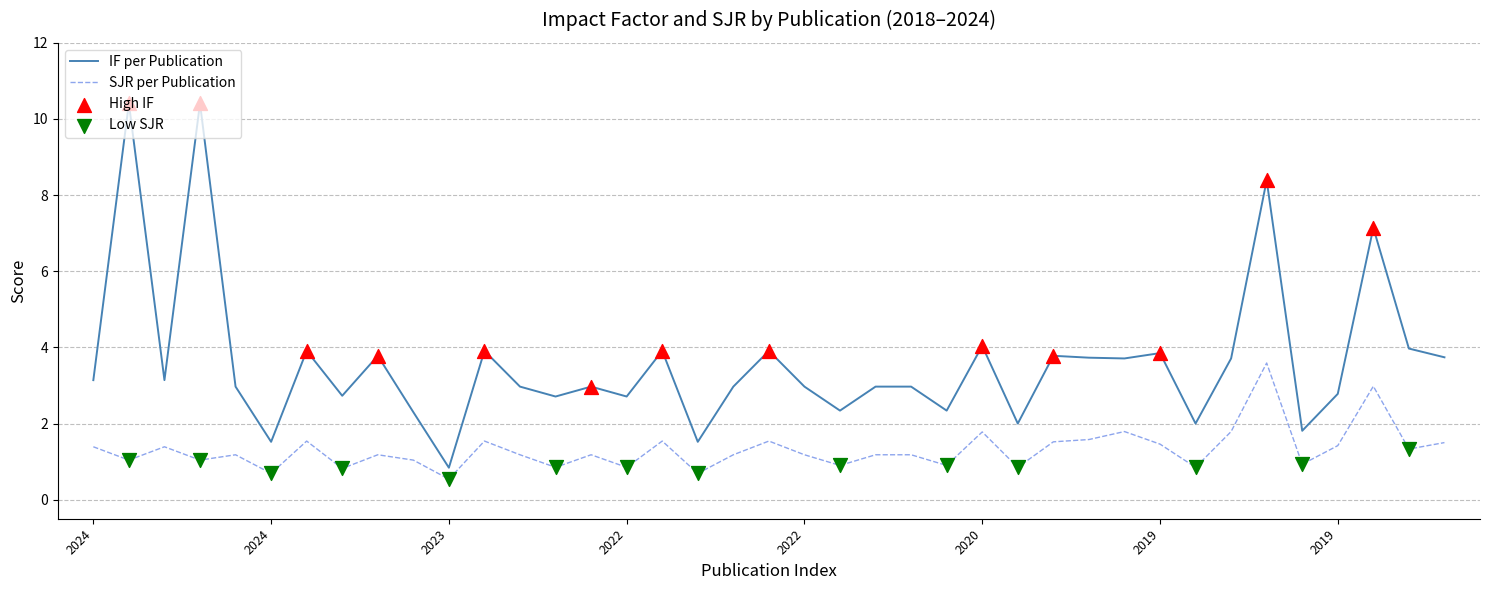

What is the maximum value for IF per Publication?

10.4